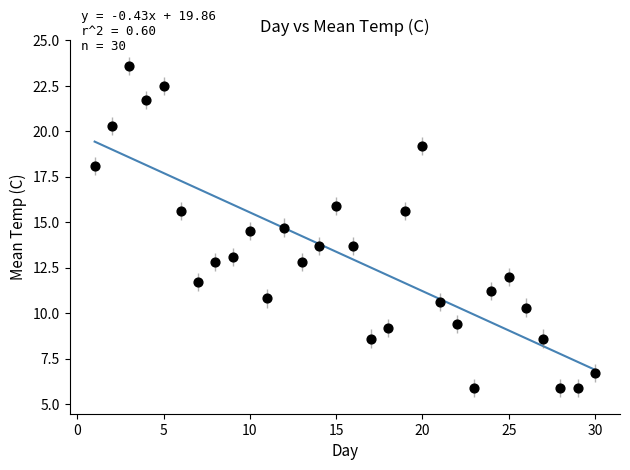

What is the range of Y values (max minus min)?

17.7